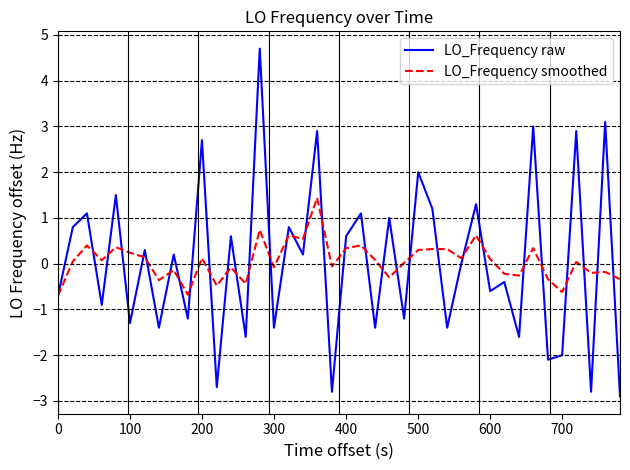

What is the minimum value for LO_Frequency smoothed?

-0.7